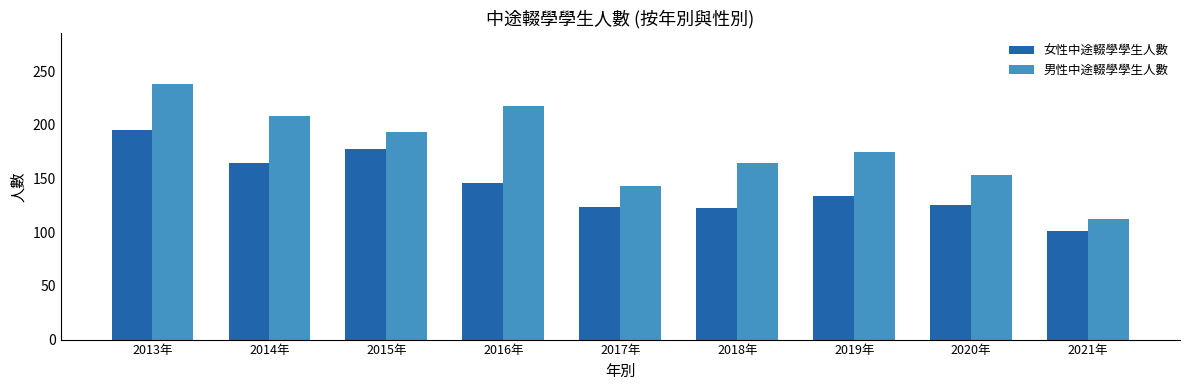

What is the total value across all series at 2020年?

278